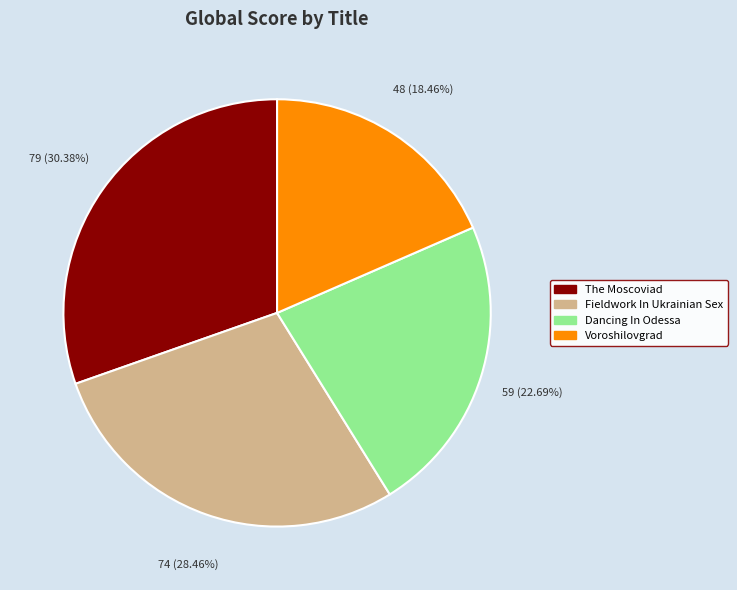

Does The Moscoviad account for over 50% of the chart?

No